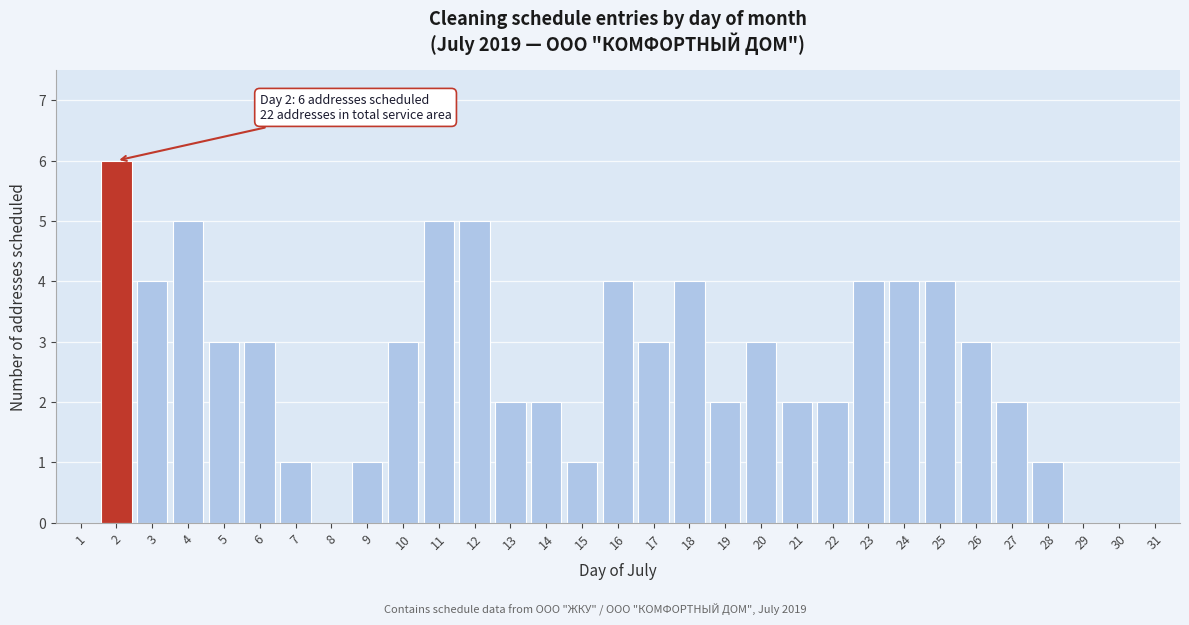

What is the greatest value displayed?

6